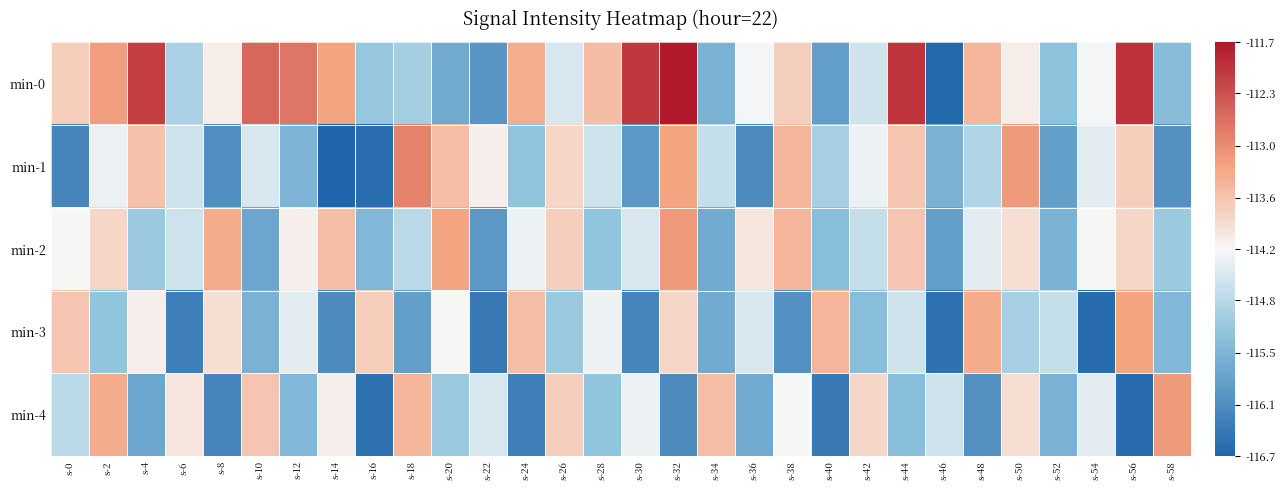

At which category is the sum across all series the highest?

s-32